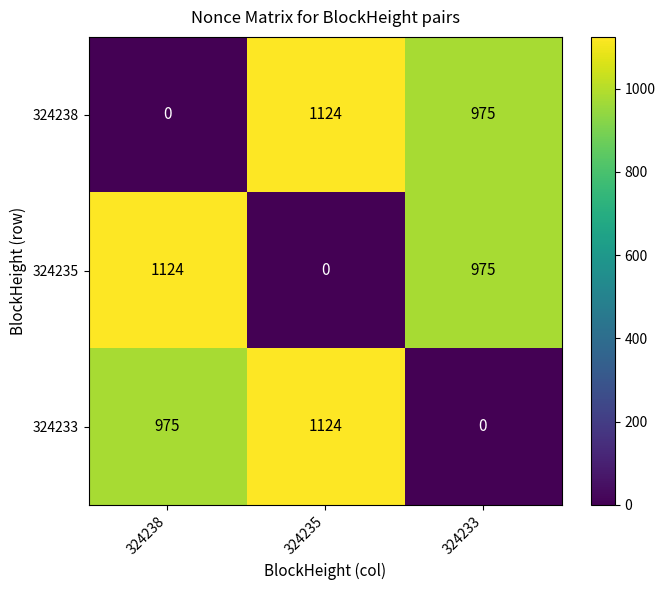

Count the 324238 values in the range 0 to 1124.

3